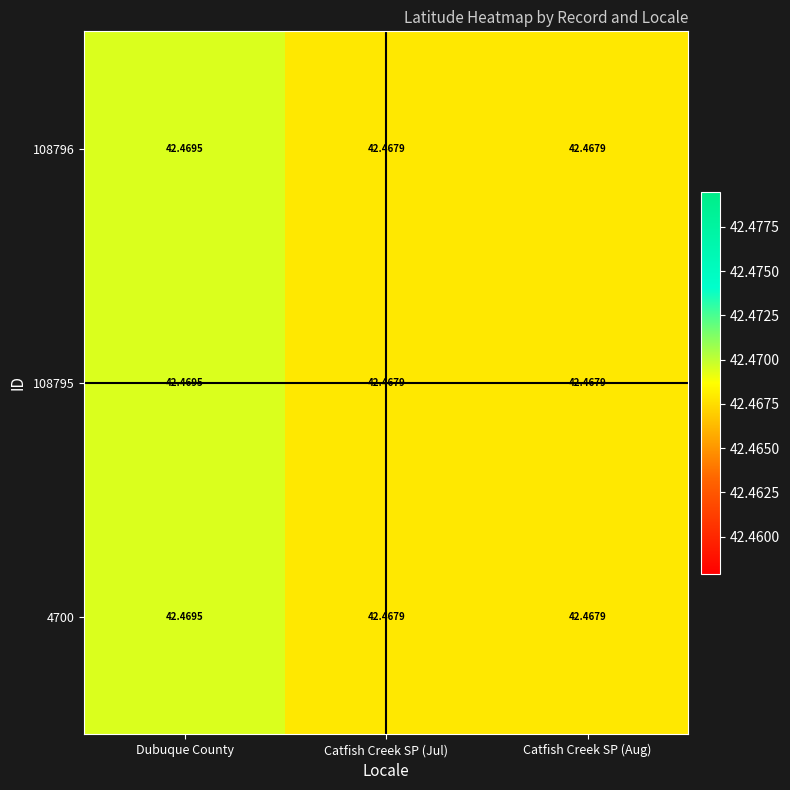

Is the value of 4700 at Dubuque County greater than the value of 108796 at Catfish Creek SP (Jul)?

Yes